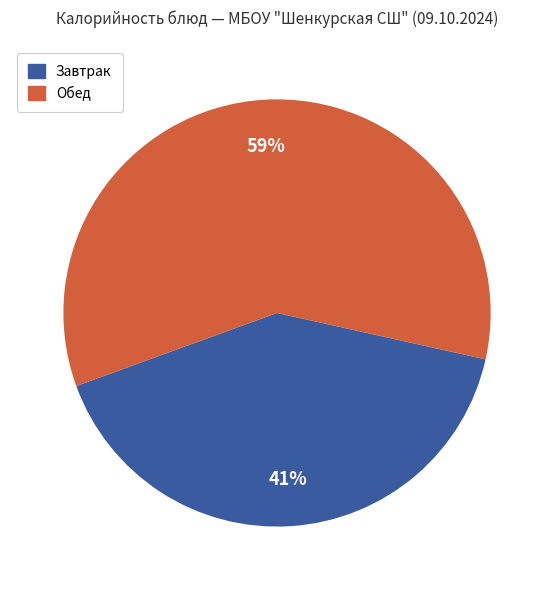

Does any single category account for the majority?

Yes